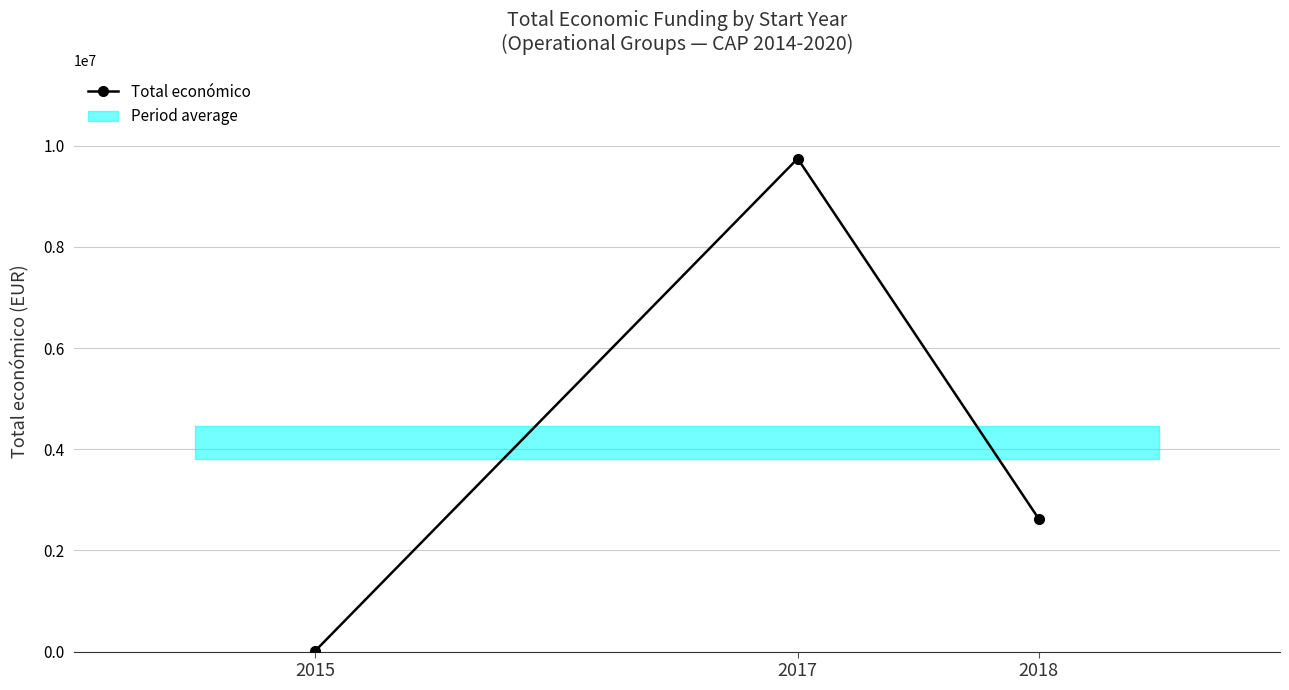

Between 2017 and 2015, which is larger?

2017